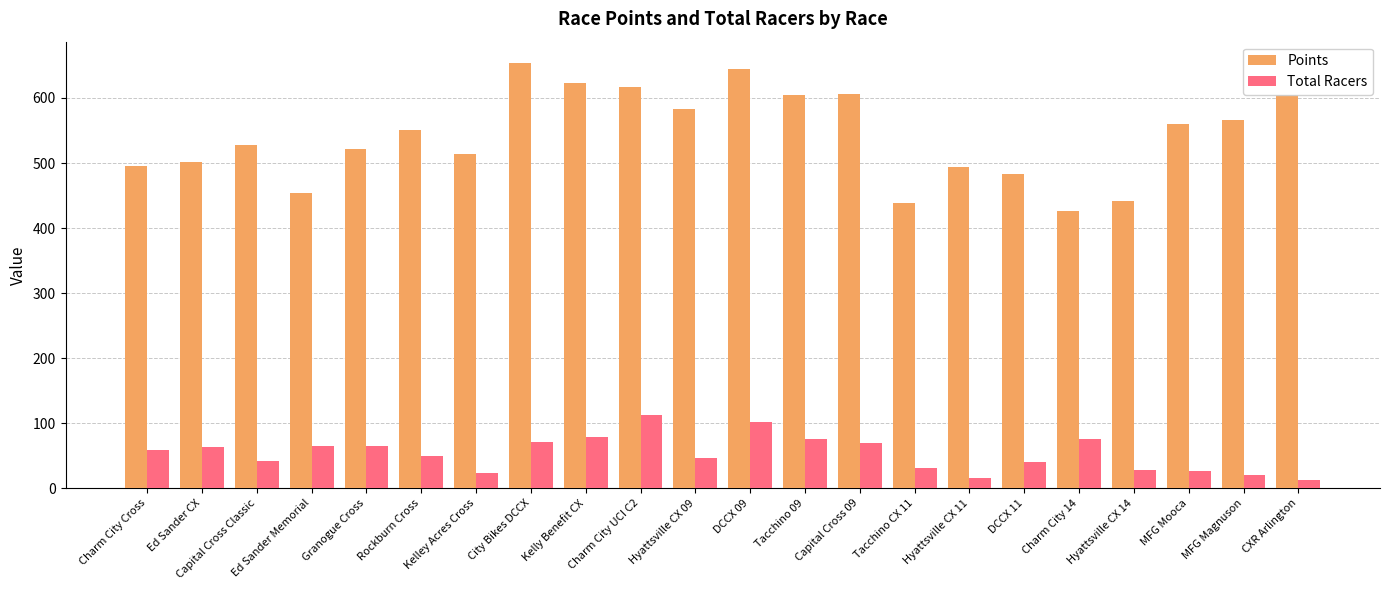

What is the difference between the maximum and minimum values in the Points series?

227.5